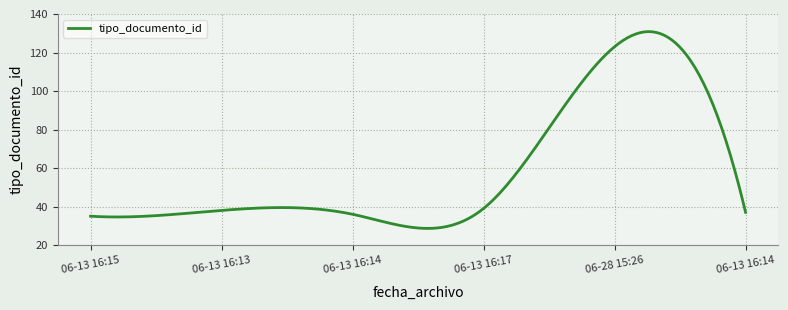

What is the minimum value shown in the chart?

28.6